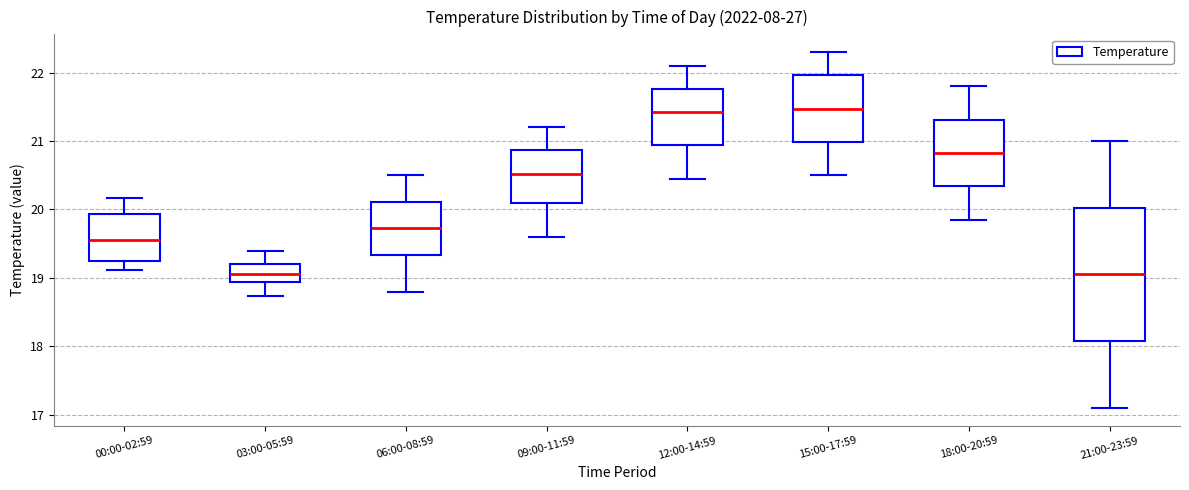

Reading left to right, read every box against the y-axis: the position of its median line, the range the box covers, and the ends of its whiskers. The values are not printed on the chart, so give them approximately, as read against the axis.

00:00-02:59: median 19.6, box 19.2 to 19.9, whiskers 19.1 to 20.2
03:00-05:59: median 19.1, box 18.9 to 19.2, whiskers 18.7 to 19.4
06:00-08:59: median 19.7, box 19.3 to 20.1, whiskers 18.8 to 20.5
09:00-11:59: median 20.5, box 20.1 to 20.9, whiskers 19.6 to 21.2
12:00-14:59: median 21.4, box 20.9 to 21.8, whiskers 20.5 to 22.1
15:00-17:59: median 21.5, box 21.0 to 22.0, whiskers 20.5 to 22.3
18:00-20:59: median 20.8, box 20.3 to 21.3, whiskers 19.9 to 21.8
21:00-23:59: median 19.1, box 18.1 to 20.0, whiskers 17.1 to 21.0